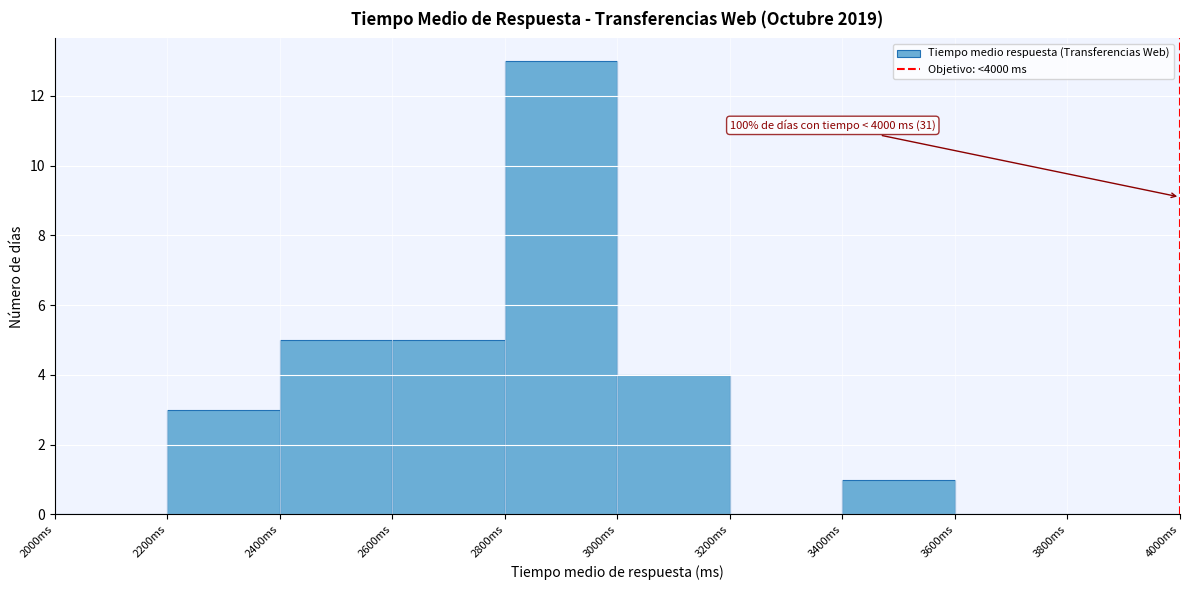

Over which range of the x-axis is the bar tallest?

2800 to 3000